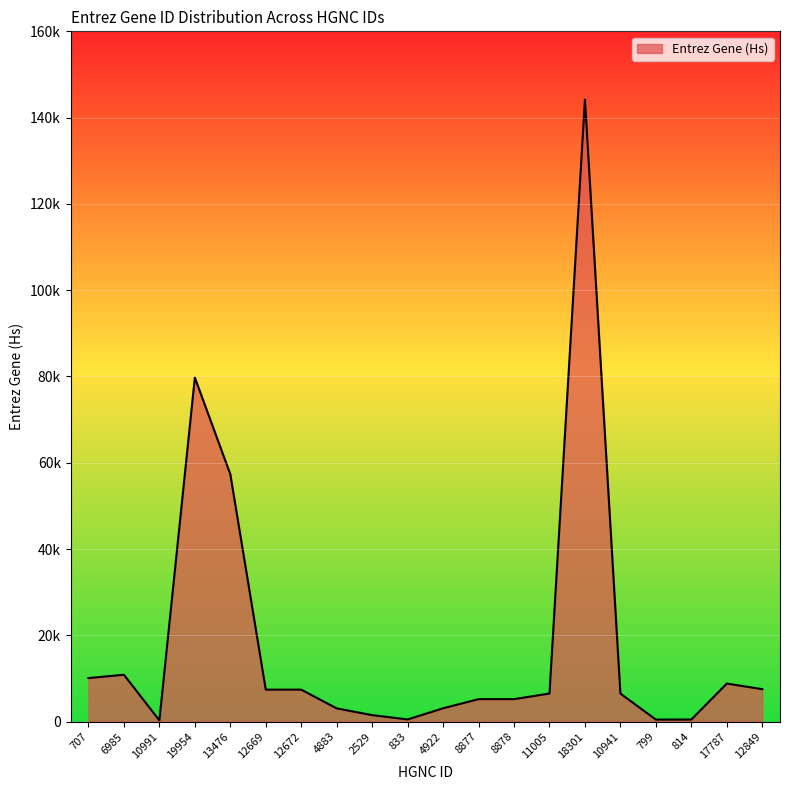

Does the chart have visible grid lines?

Yes